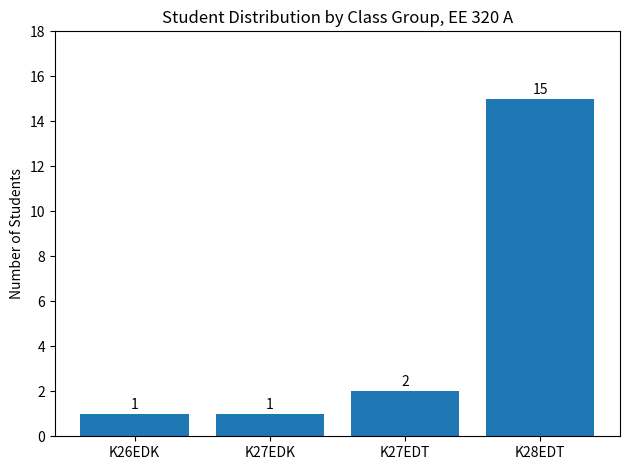

The chart shows a value of 1 at K27EDK. True or false?

True